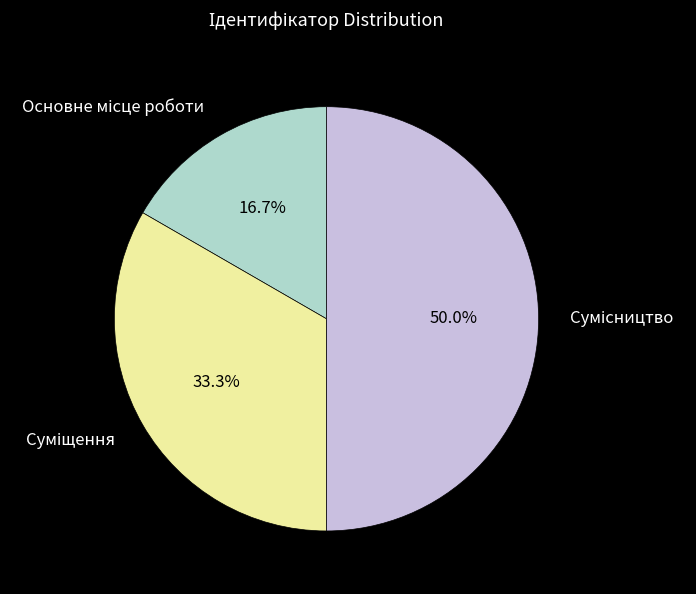

Is the sum of Суміщення and Основне місце роботи greater than half?

No